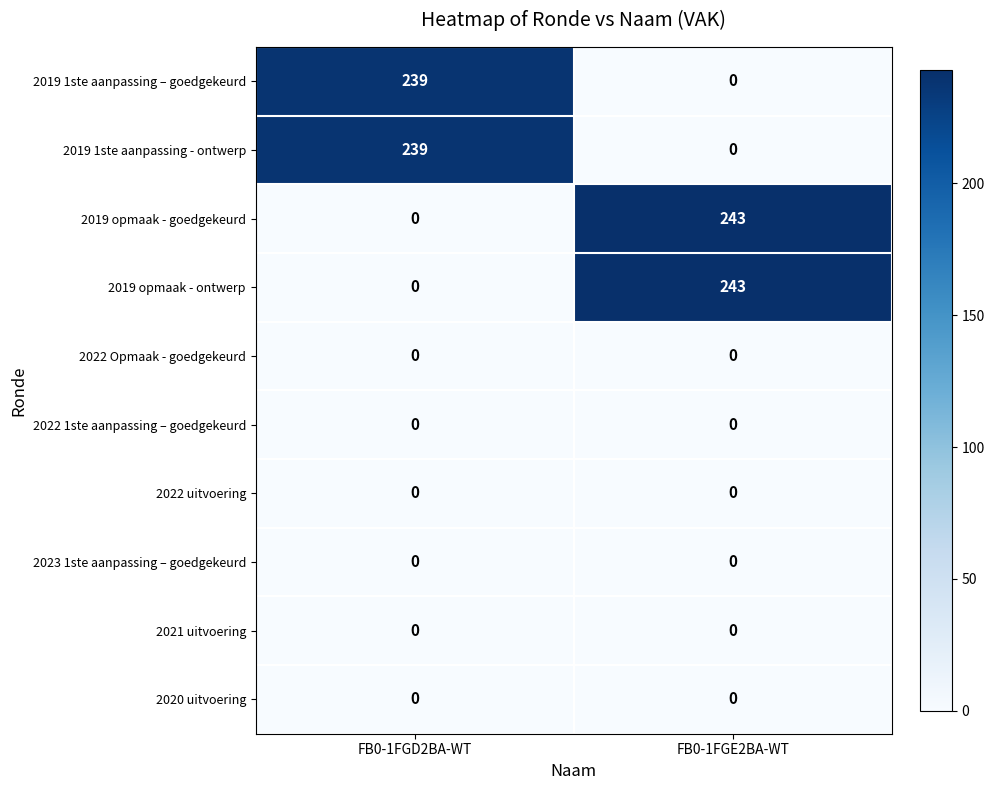

What is the difference between the maximum and minimum values in the 2019 opmaak - ontwerp series?

243